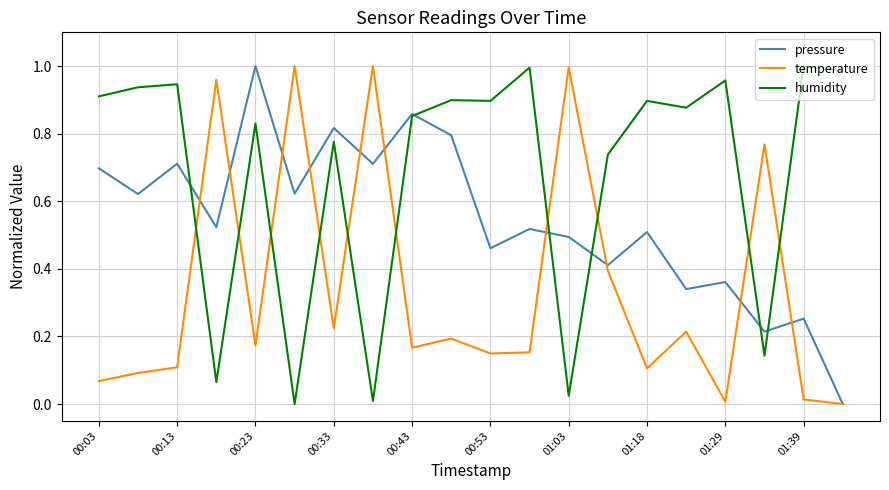

Which series has the largest total across all categories?

humidity